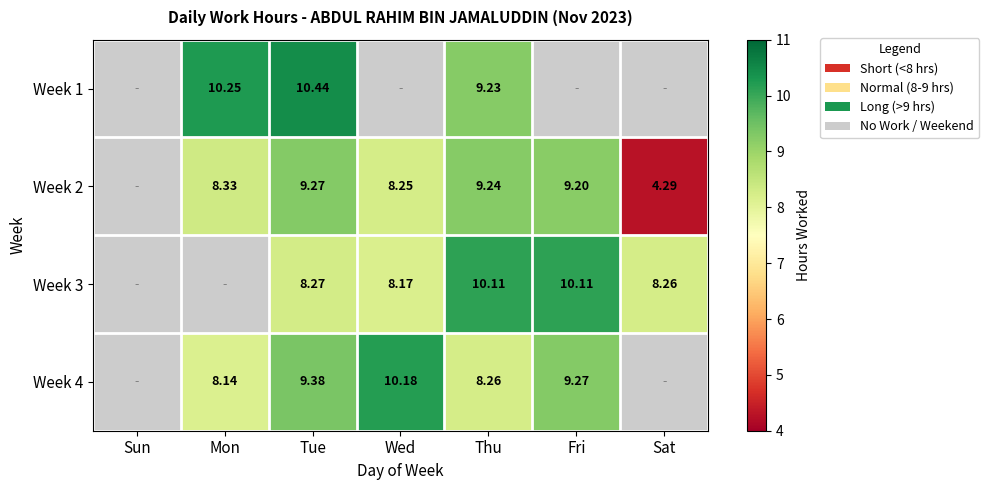

Is it true that Week 4 equals 5.1 at Tue?

False